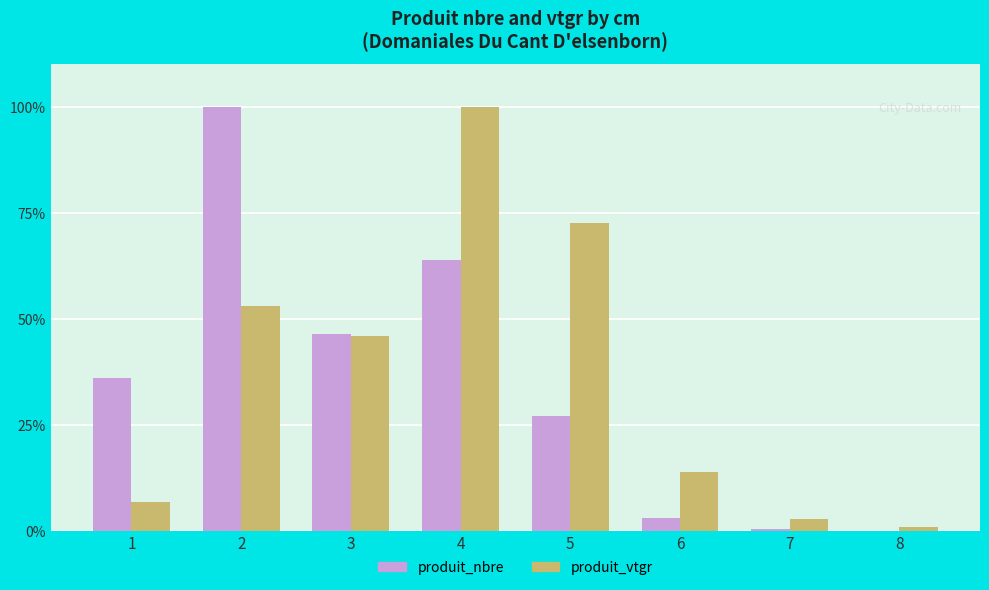

Which series has the widest spread of values?

produit_nbre